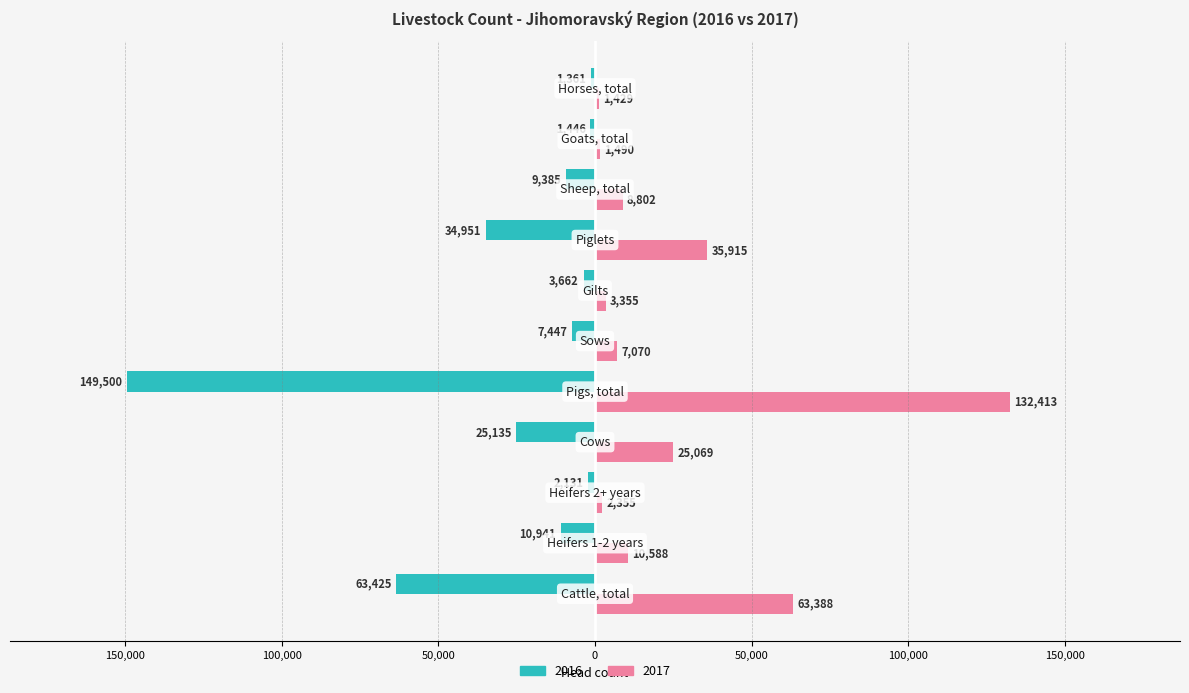

What are all the series names shown in the legend?

2016, 2017